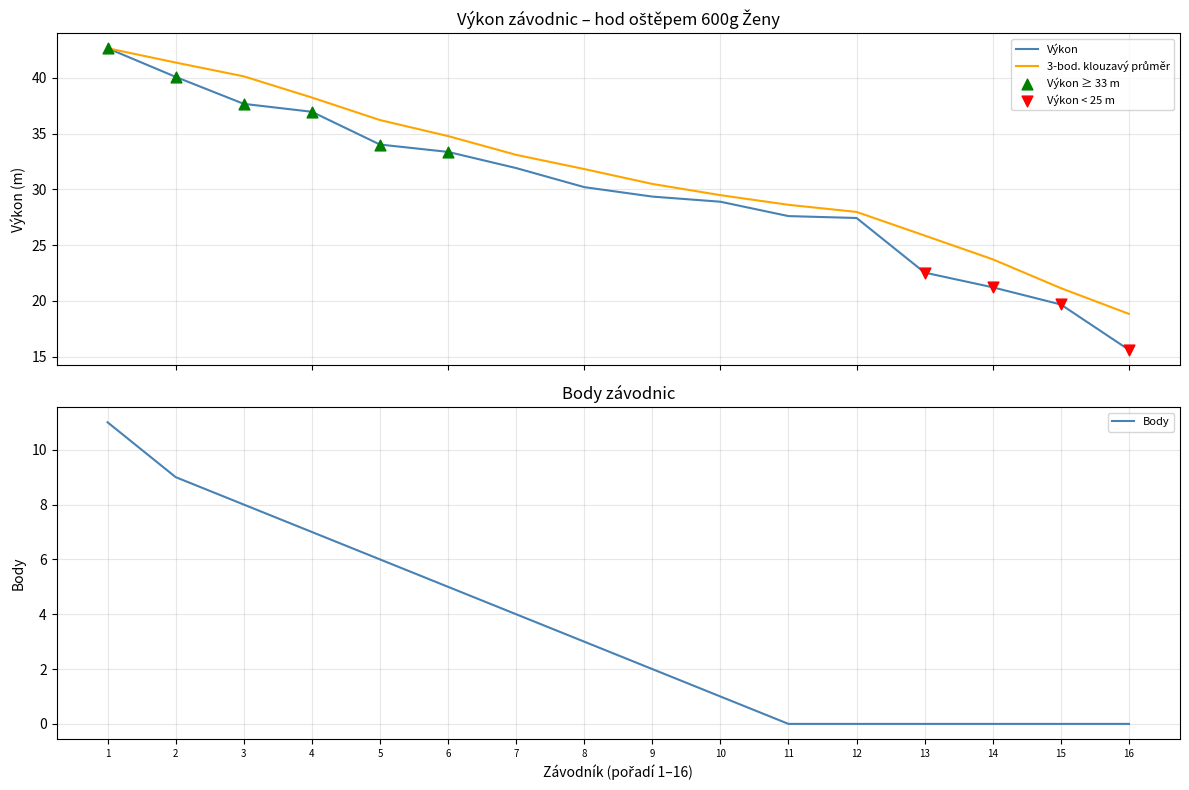

Which series contains the highest Y value?

Výkon